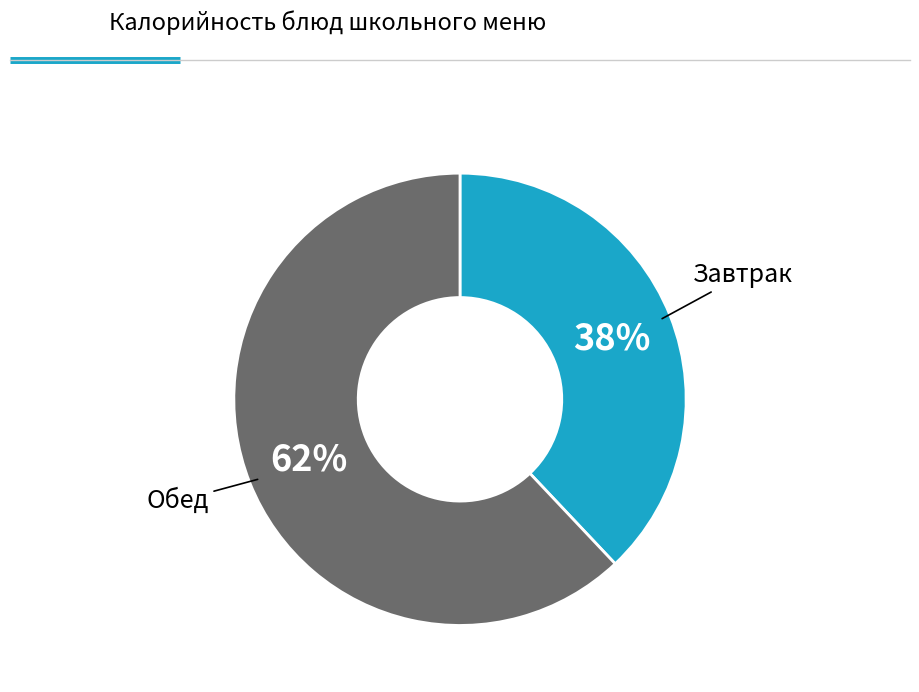

To the nearest percent, what is the average slice percentage?

50%